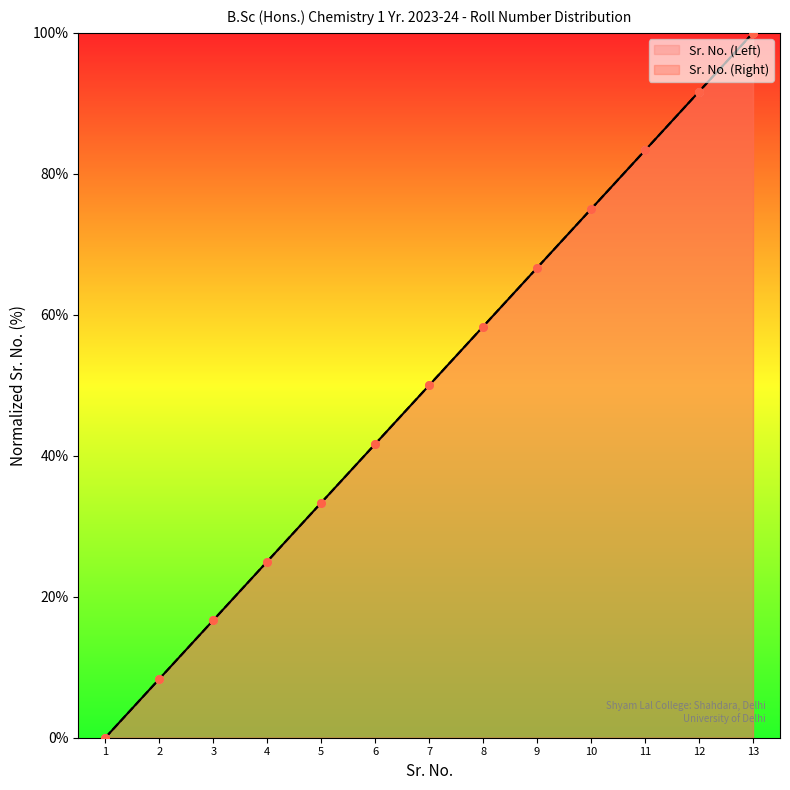

Which series has the largest total across all categories?

Sr. No. (Left)